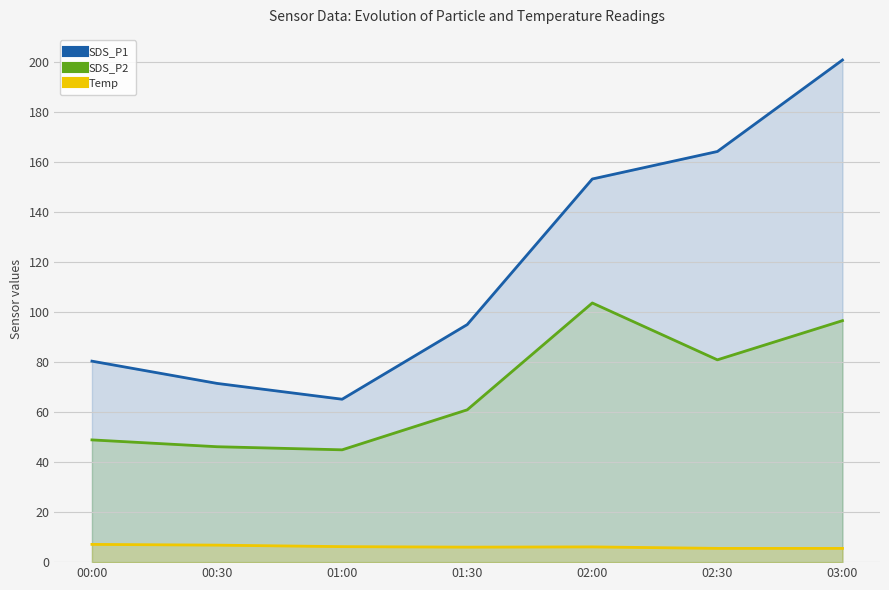

The value of SDS_P1 at 01:30 is 95.0. True or false?

True